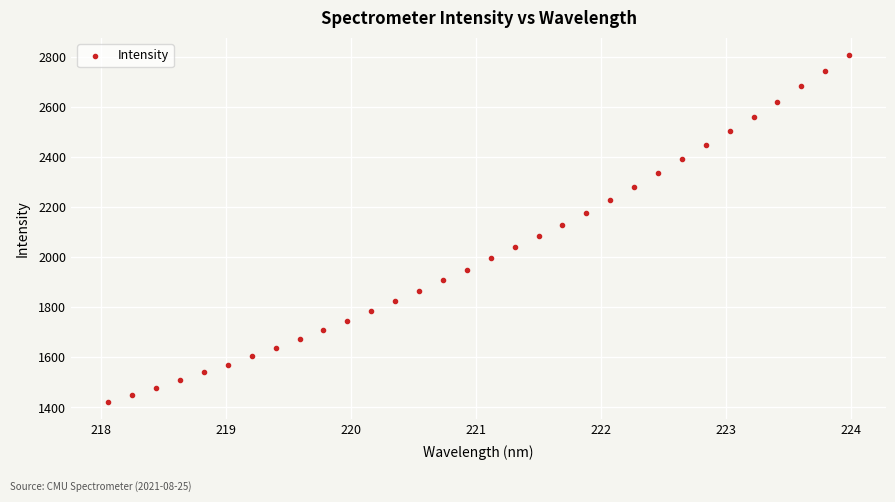

What is the range of Y values (max minus min)?

1384.6